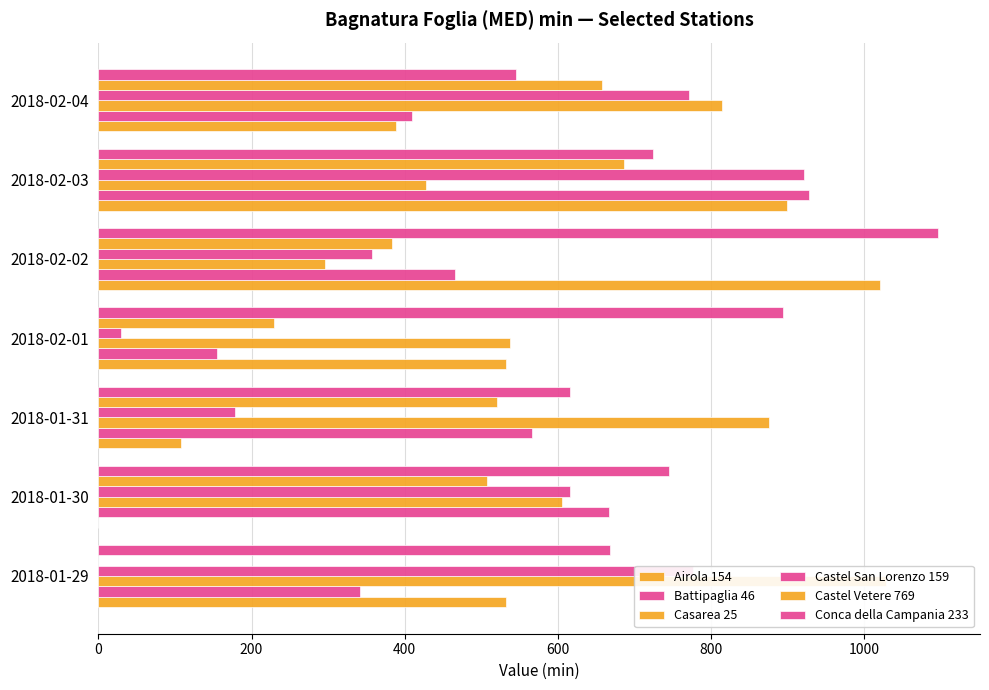

How many values in the Airola 154 series exceed 532?

4